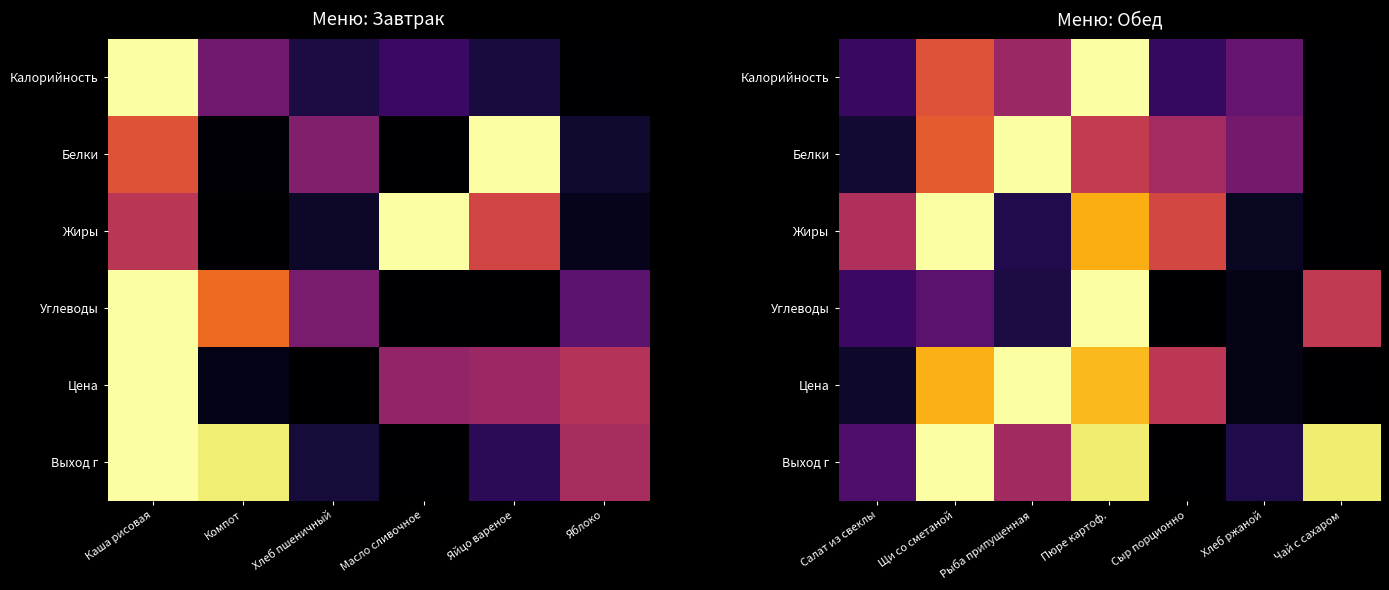

Which series has the largest range (max minus min)?

Калорийность